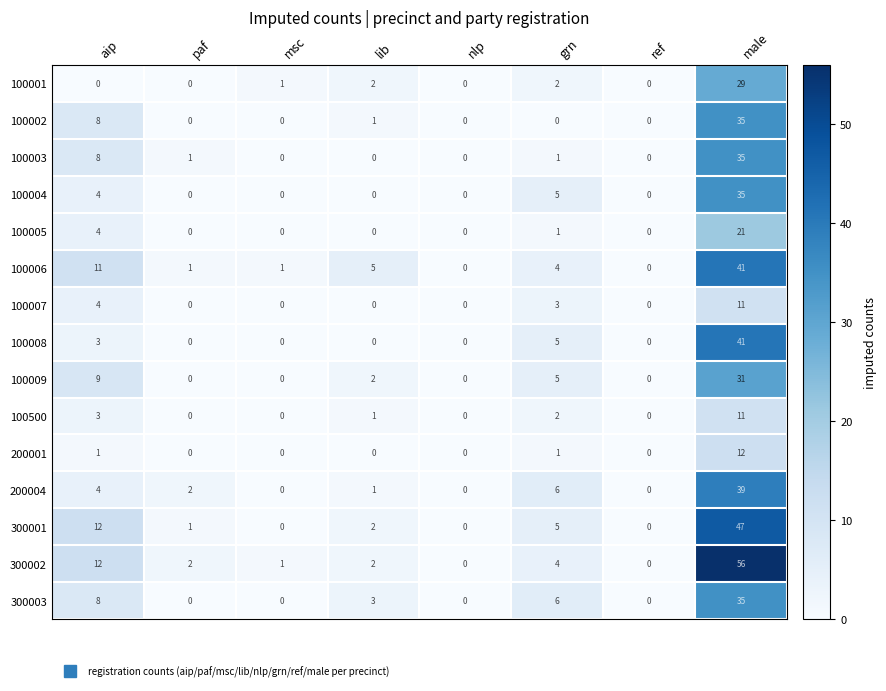

Is the value of 100500 at male greater than the value of 100002 at male?

No